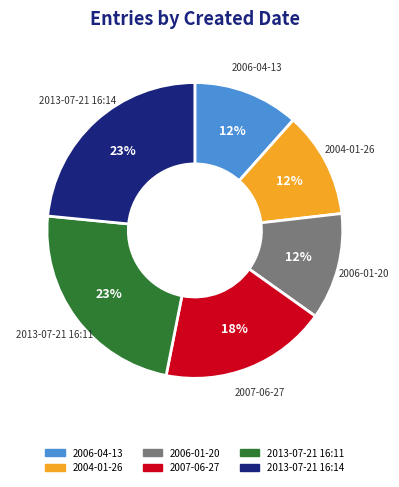

Which has a higher value, 2013-07-21 16:14 or 2006-01-20?

2013-07-21 16:14